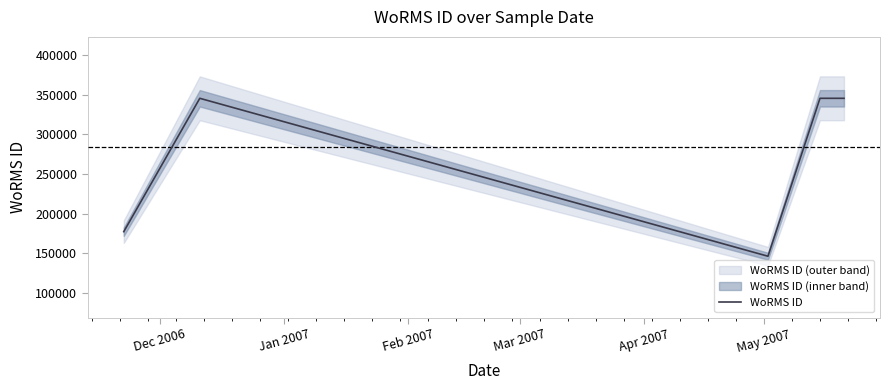

What value does the data have at Dec 2006, to the nearest 50?

177500